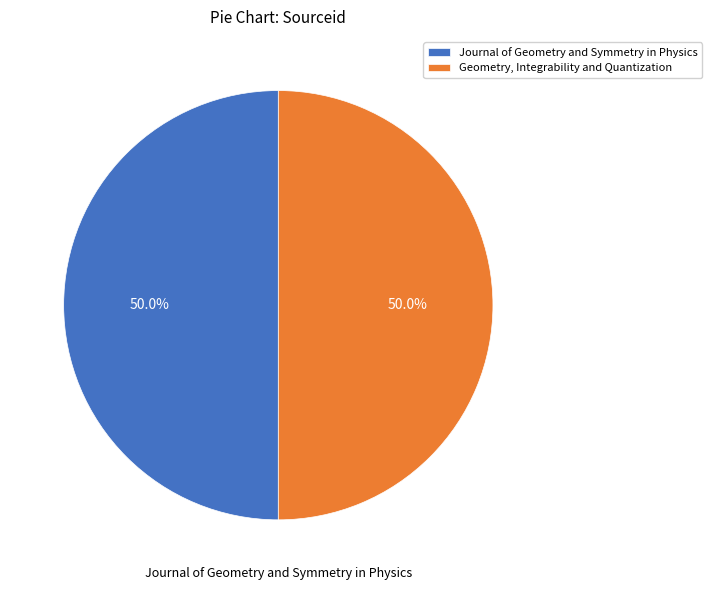

To the nearest percent, what percentage of the pie is Journal of Geometry and Symmetry in Physics?

50%